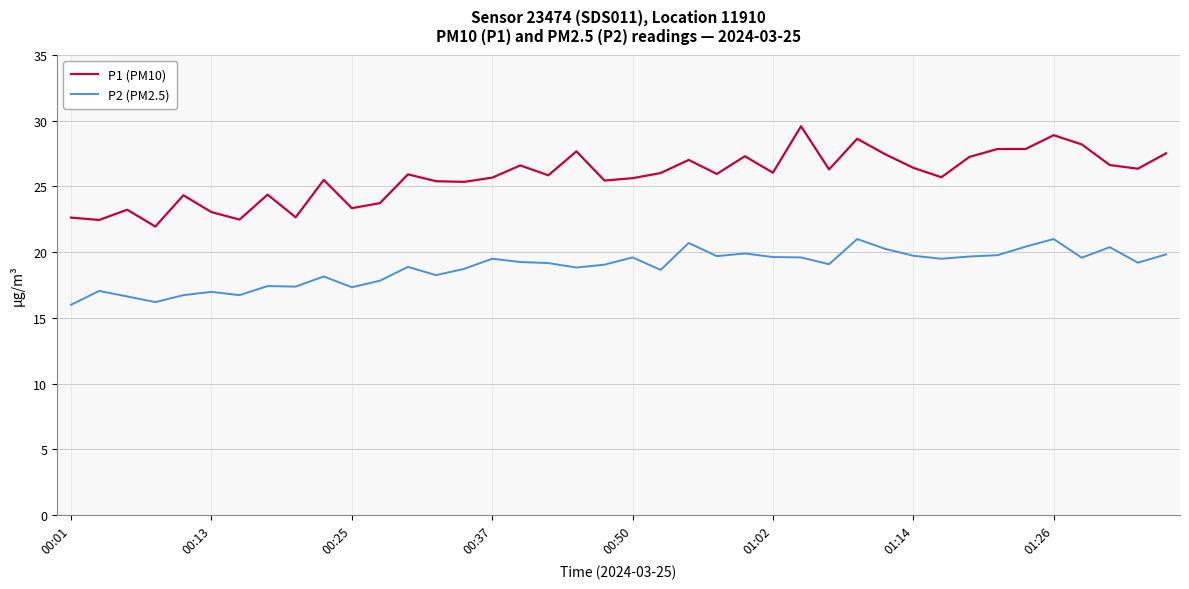

Does the chart have visible grid lines?

Yes